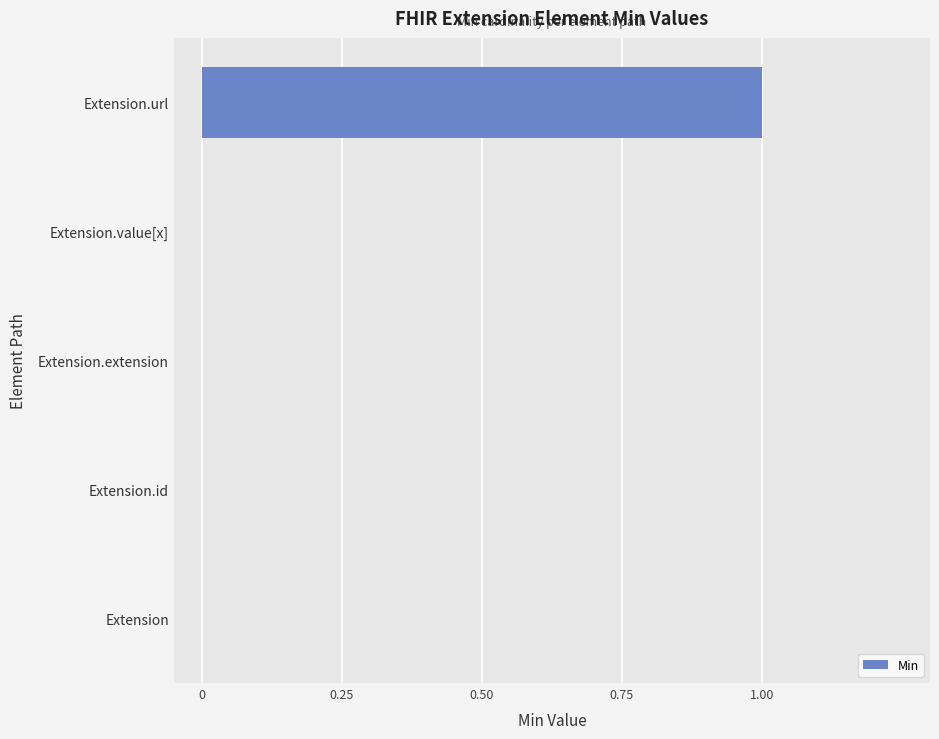

The value at Extension is 0. True or false?

True